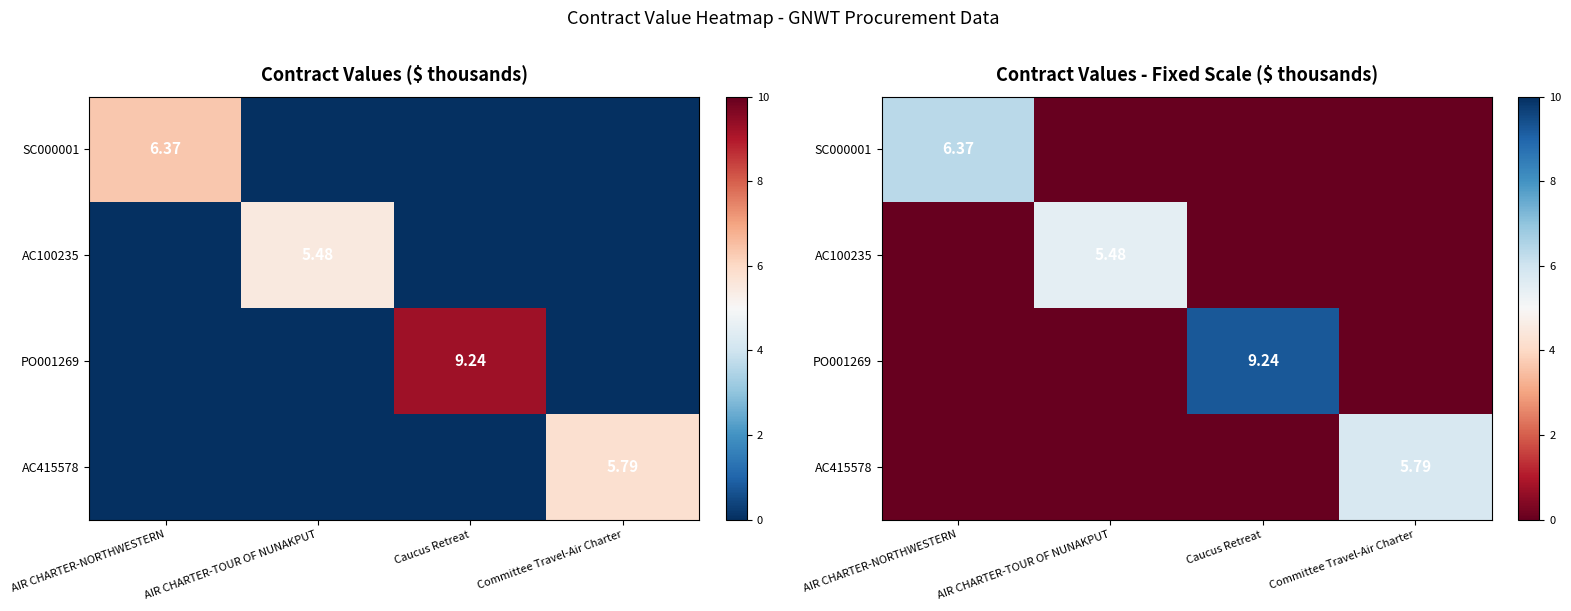

At which category is the sum across all series the highest?

Caucus Retreat